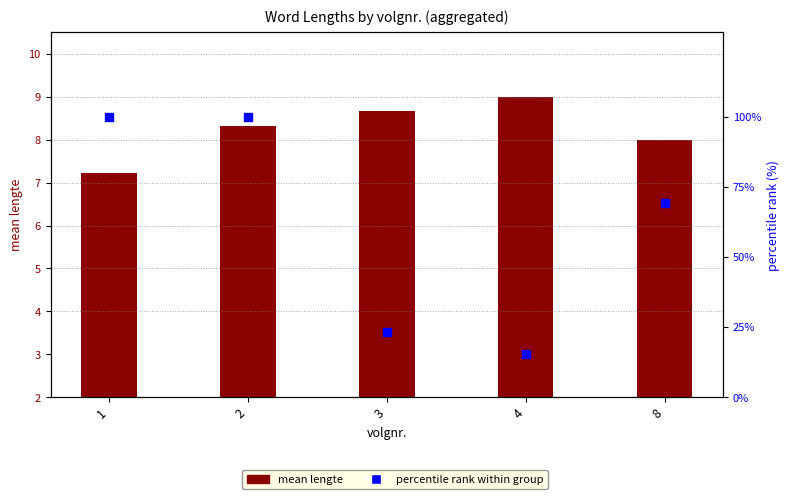

Which series has the widest spread of Y values?

percentile rank